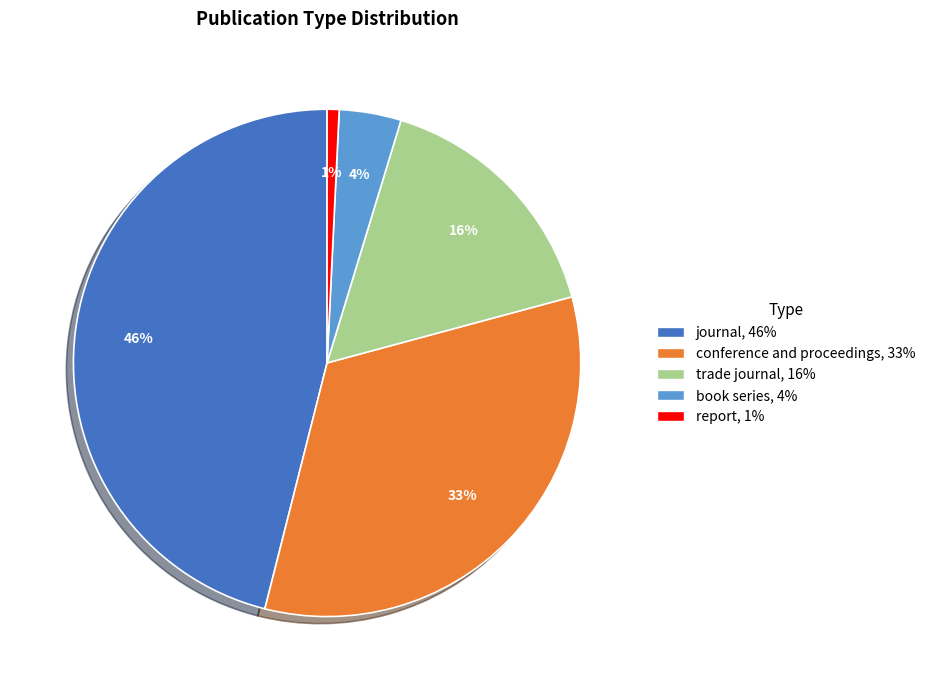

What is the largest slice in the pie chart?

journal